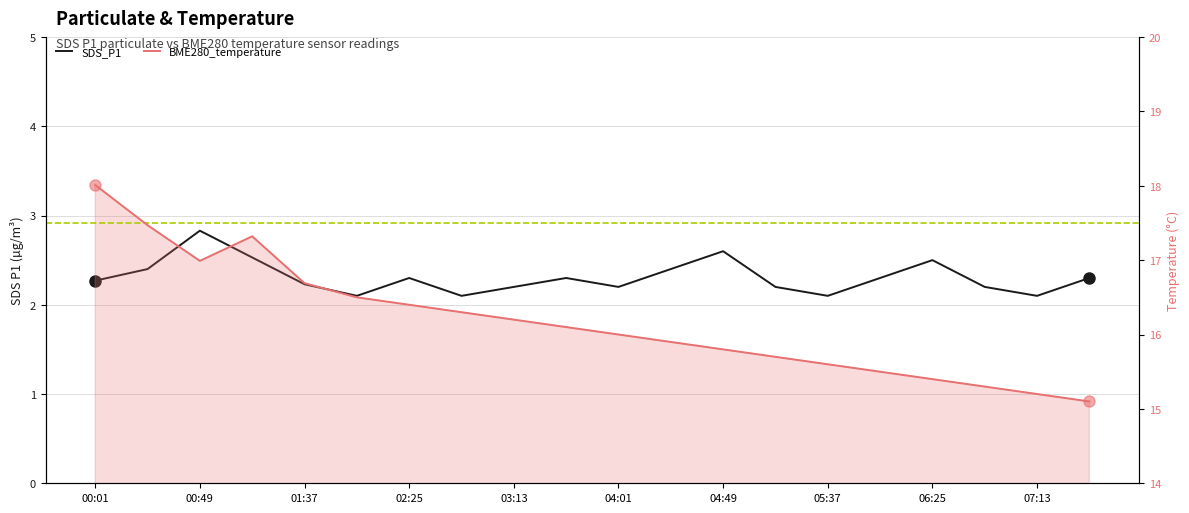

What is the value of the BME280_temperature point at the 13th from the left?

15.8